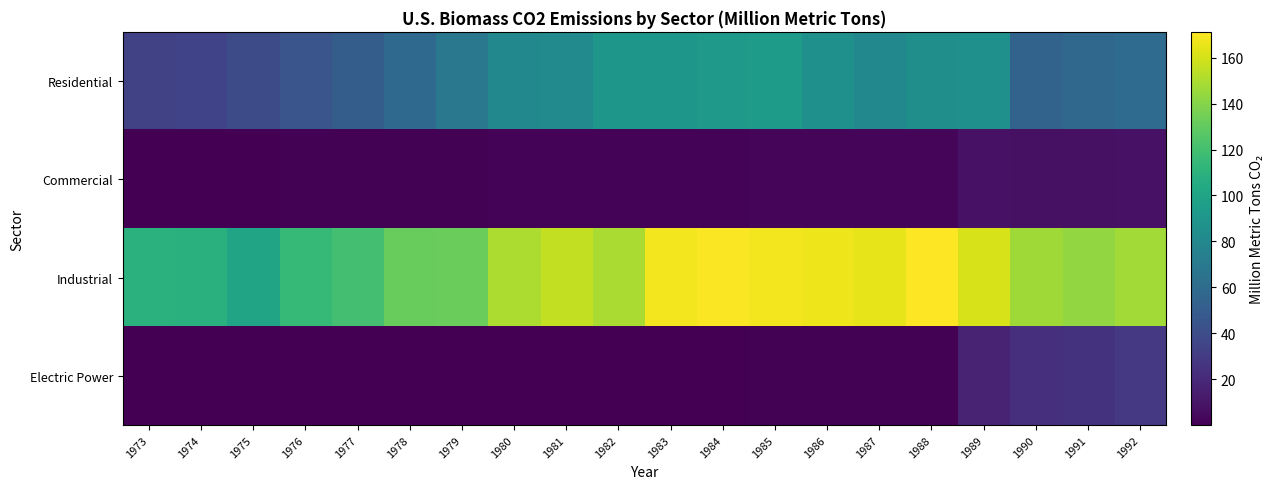

Reading right to left, what are all the values shown in this chart?

Residential: 1992=60.0	1991=57.2	1990=54.4	1989=86.3	1988=85.4	1987=79.7	1986=86.3	1985=94.7	1984=91.9	1983=91.0	1982=91.0	1981=81.6	1980=79.7	1979=68.3	1978=58.3	1977=50.8	1976=45.2	1975=39.9	1974=34.8	1973=33.2
Commercial: 1992=8.7	1991=8.0	1990=7.9	1989=8.5	1988=3.0	1987=2.8	1986=2.6	1985=2.3	1984=2.1	1983=2.1	1982=2.1	1981=2.0	1980=2.0	1979=1.3	1978=1.1	1977=1.0	1976=0.9	1975=0.8	1974=0.7	1973=0.6
Industrial: 1992=147.5	1991=143.2	1990=146.8	1989=160.8	1988=171.2	1987=165.0	1986=166.6	1985=168.3	1984=169.9	1983=168.0	1982=149.4	1981=155.5	1980=150.1	1979=131.8	1978=131.4	1977=120.2	1976=114.4	1975=99.7	1974=108.7	1973=109.3
Electric Power: 1992=28.4	1991=25.3	1990=23.3	1989=17.4	1988=1.4	1987=1.2	1986=0.9	1985=1.1	1984=0.7	1983=0.3	1982=0.3	1981=0.3	1980=0.4	1979=0.4	1978=0.3	1977=0.4	1976=0.2	1975=0.1	1974=0.2	1973=0.3